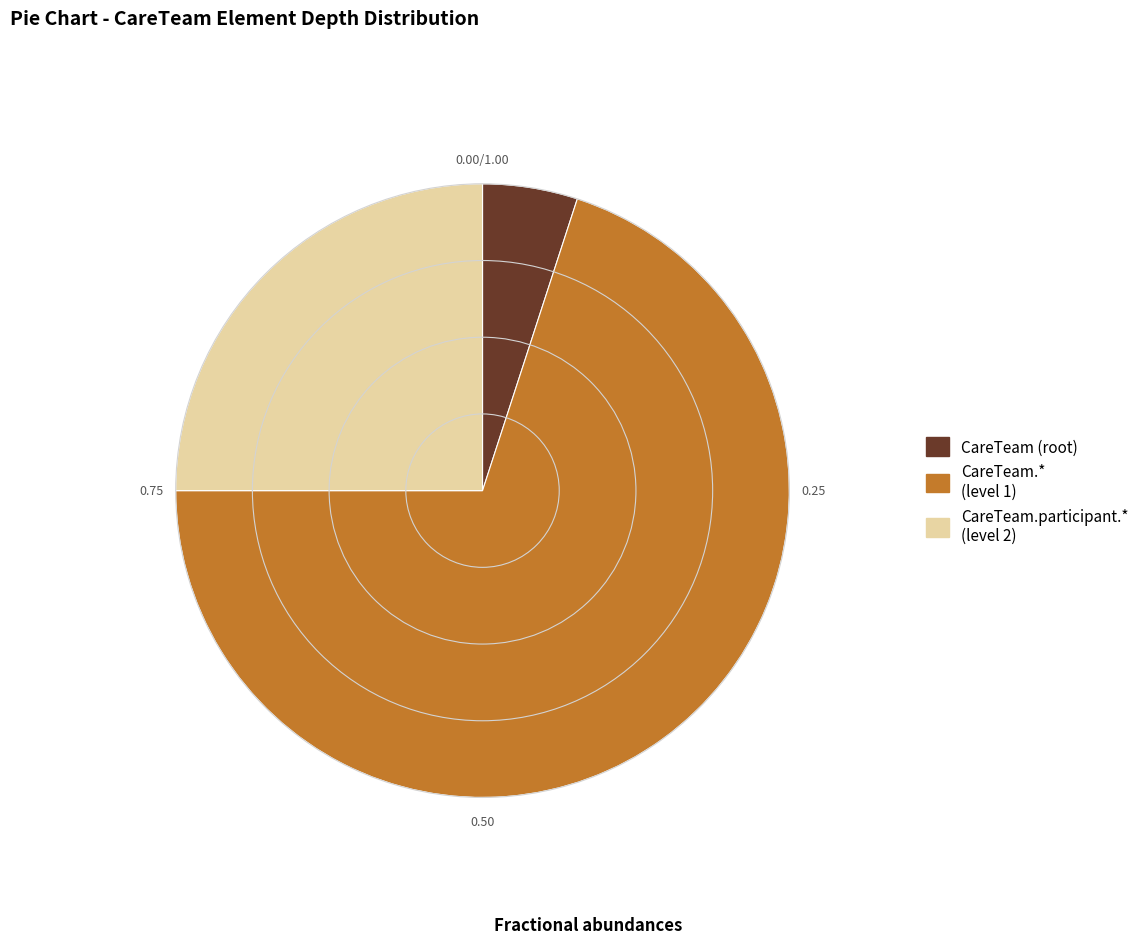

Rank the categories by value from highest to lowest.

CareTeam.* (level 1), CareTeam.participant.* (level 2), CareTeam (root)